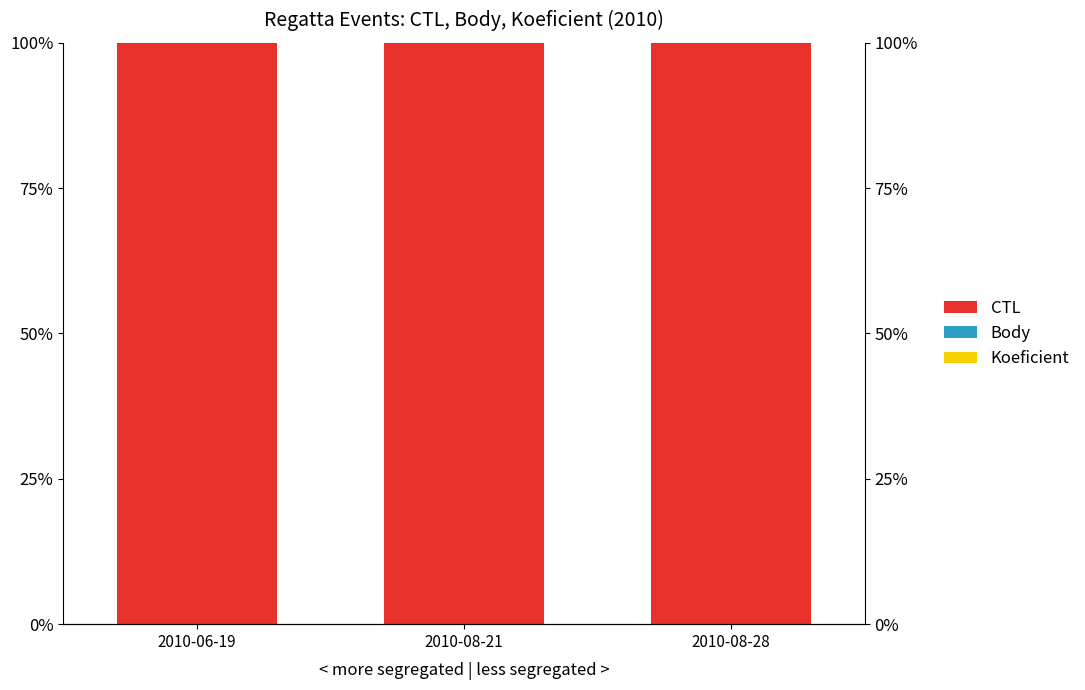

Which series changed the most between 2010-06-19 and 2010-08-28?

CTL